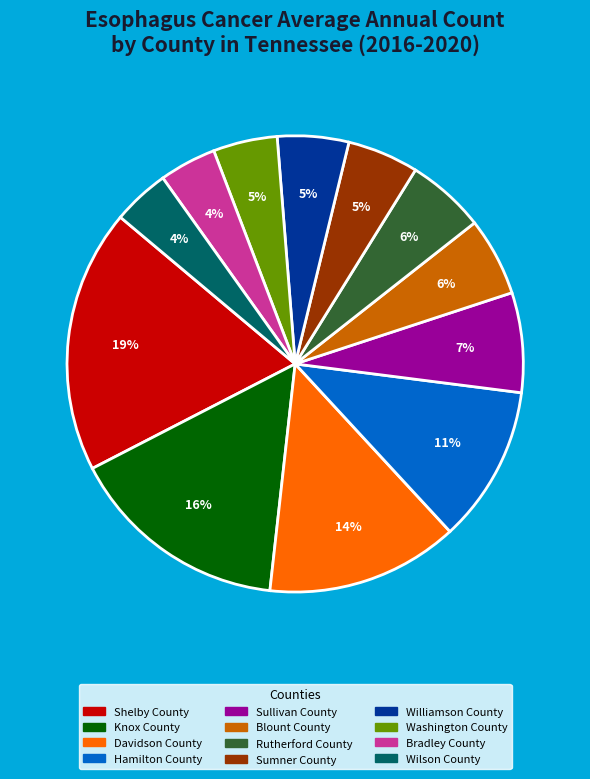

Does Washington County account for over 50% of the chart?

No